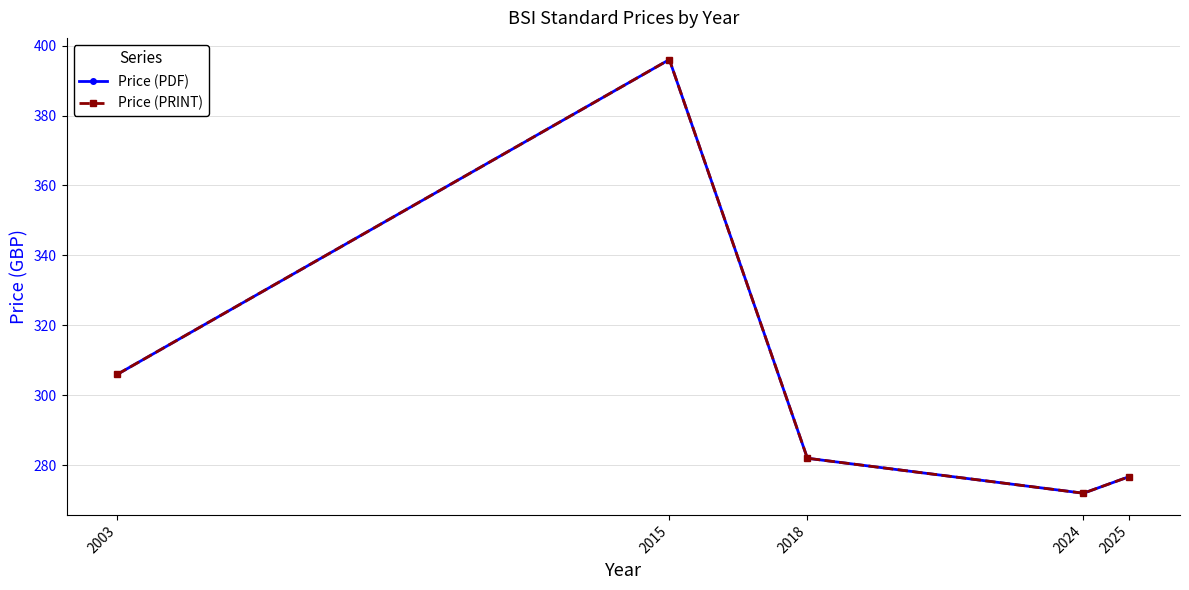

What is the minimum value for Price (PDF)?

272.0